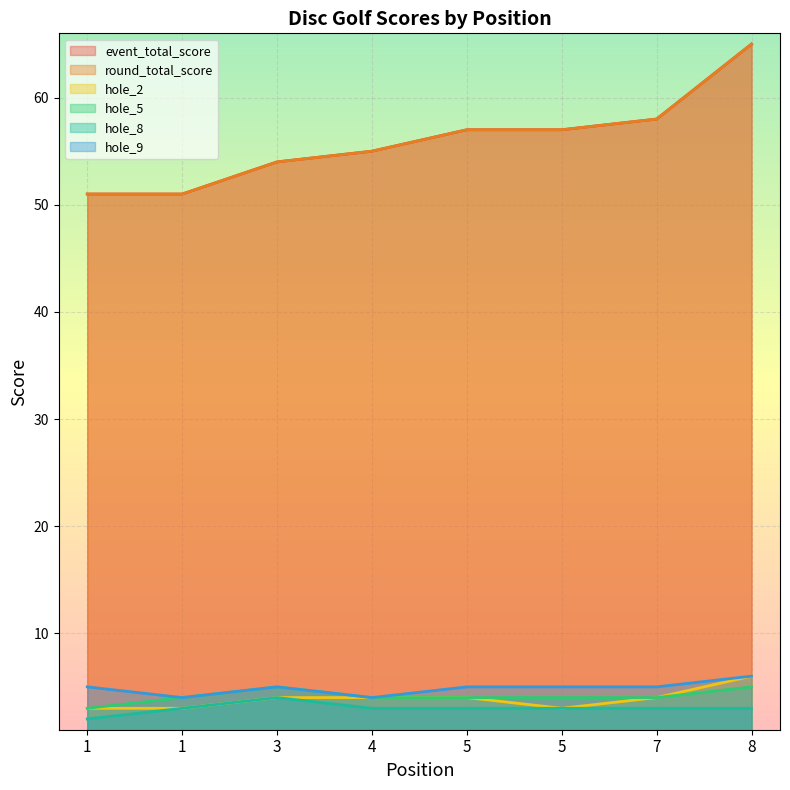

How many hole_2 values are between 3 and 4?

7